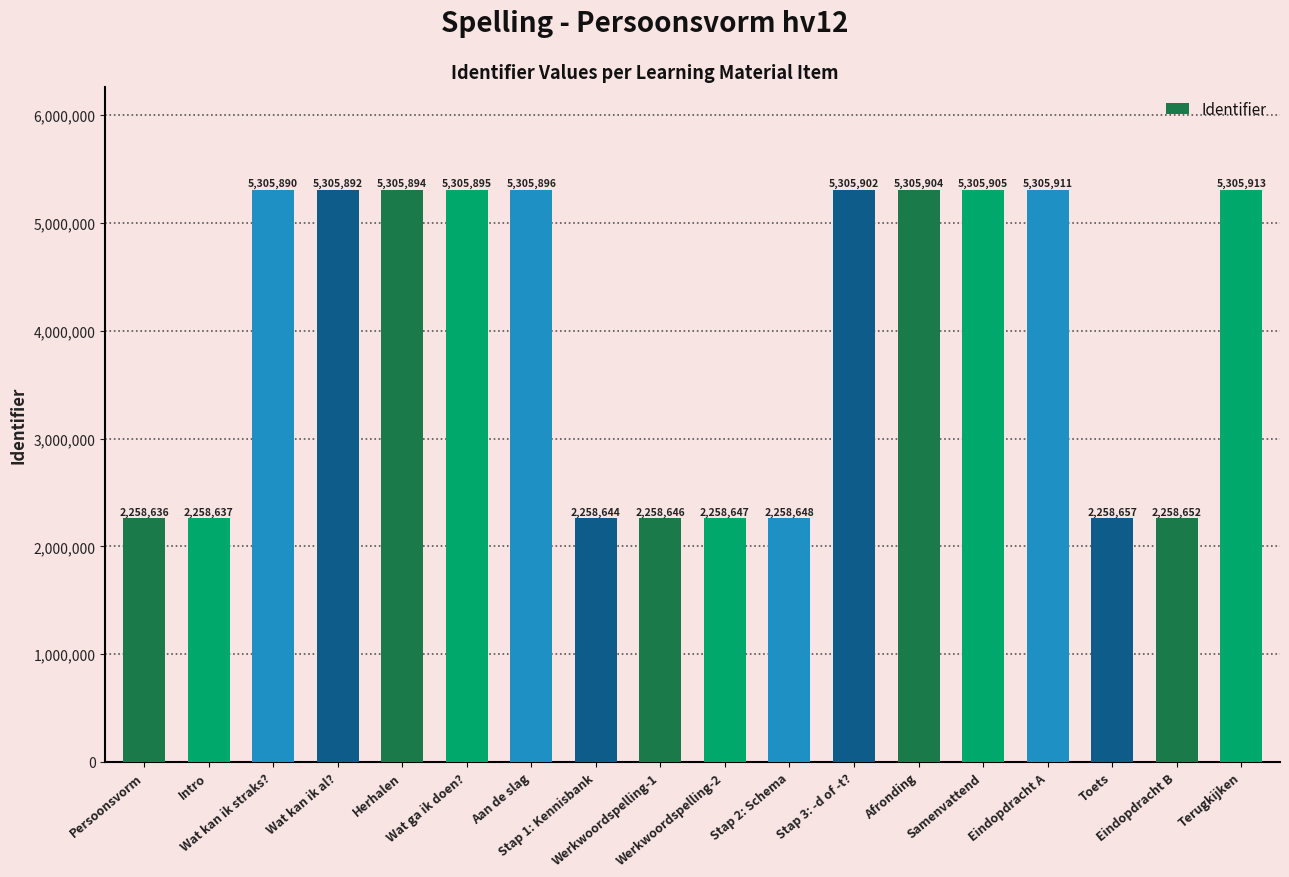

What is the maximum value shown in the chart?

5305913